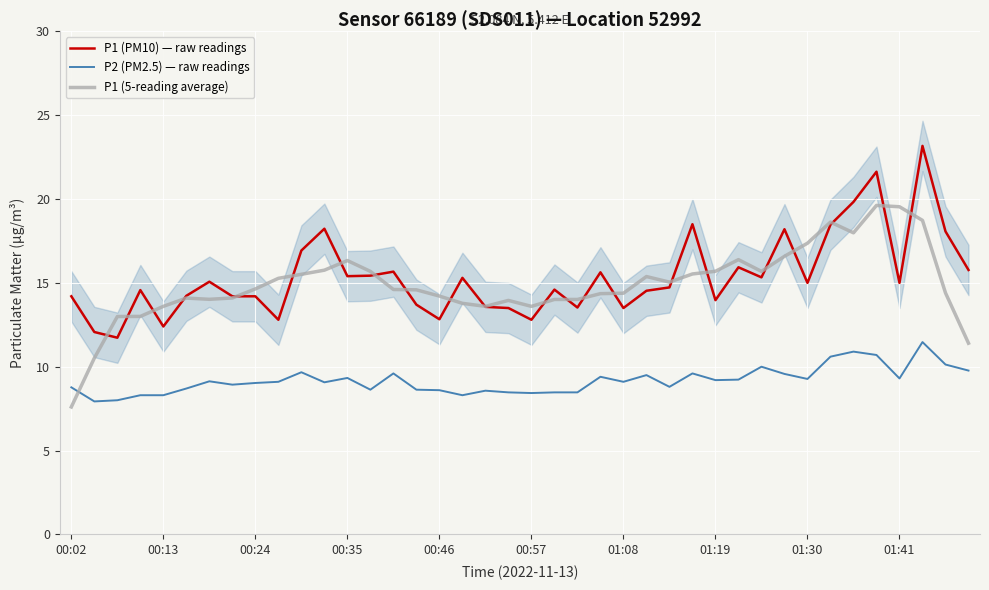

How many times do P2 (PM2.5) — raw readings and P1 (5-reading average) cross each other?

1